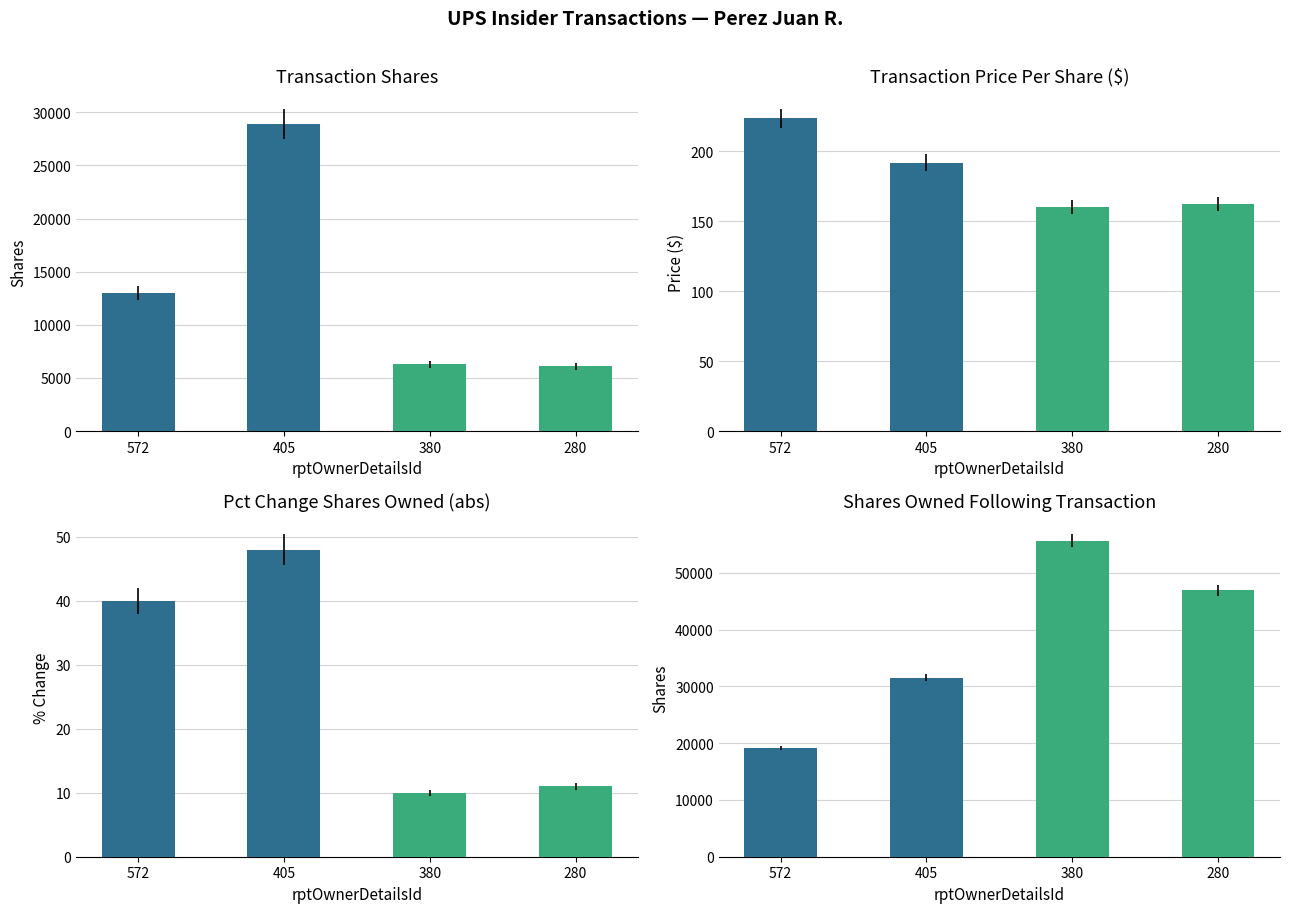

At 380, list the series in order from smallest to largest.

pctchgSharesOwned, transactionPricePerShare, transactionShares, sharesOwnedFollowingTransaction